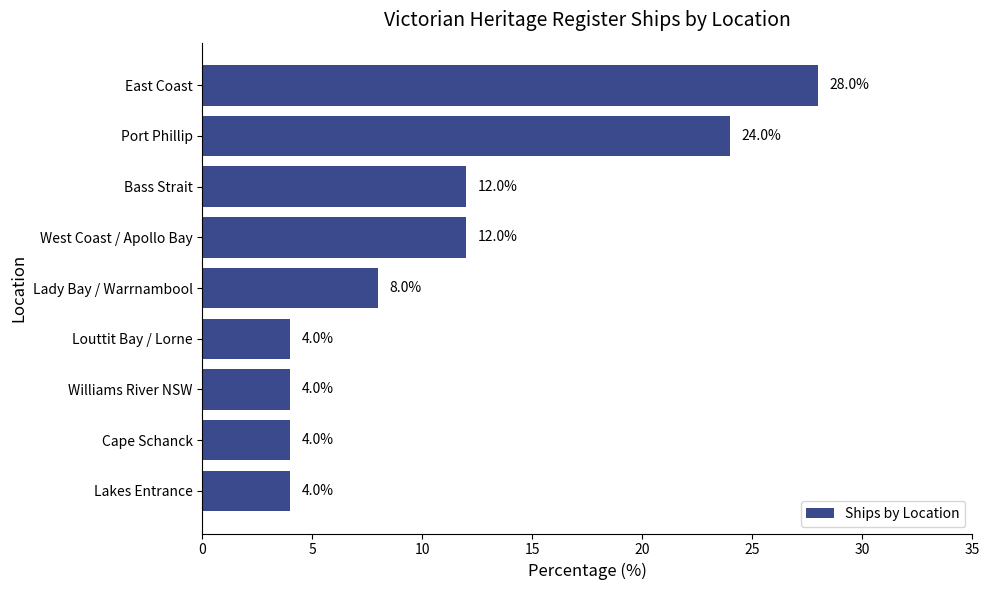

What is the average value?

11.1